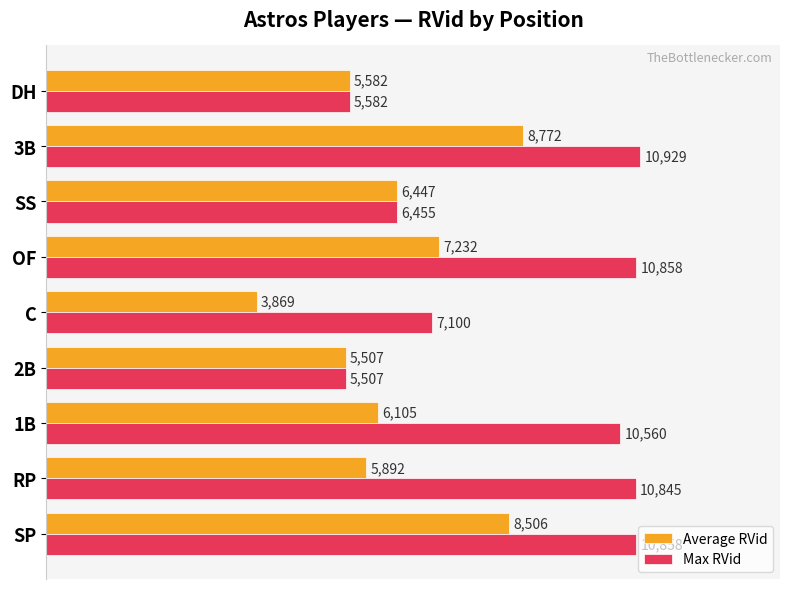

What are all the series names shown in the legend?

Average RVid, Max RVid